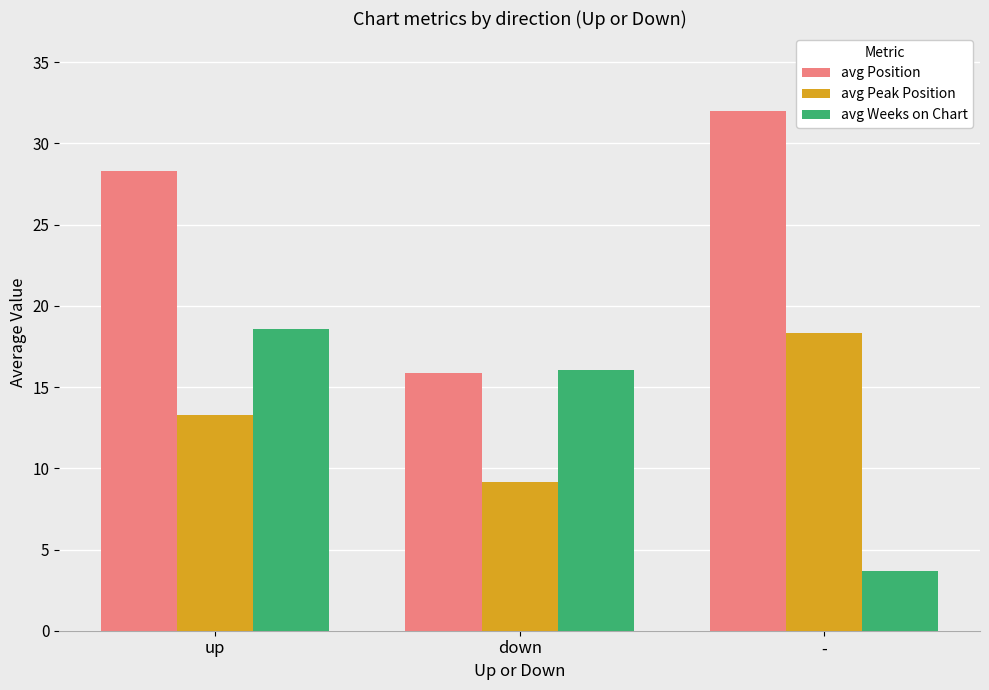

The value of avg Position at up is 48.5. True or false?

False